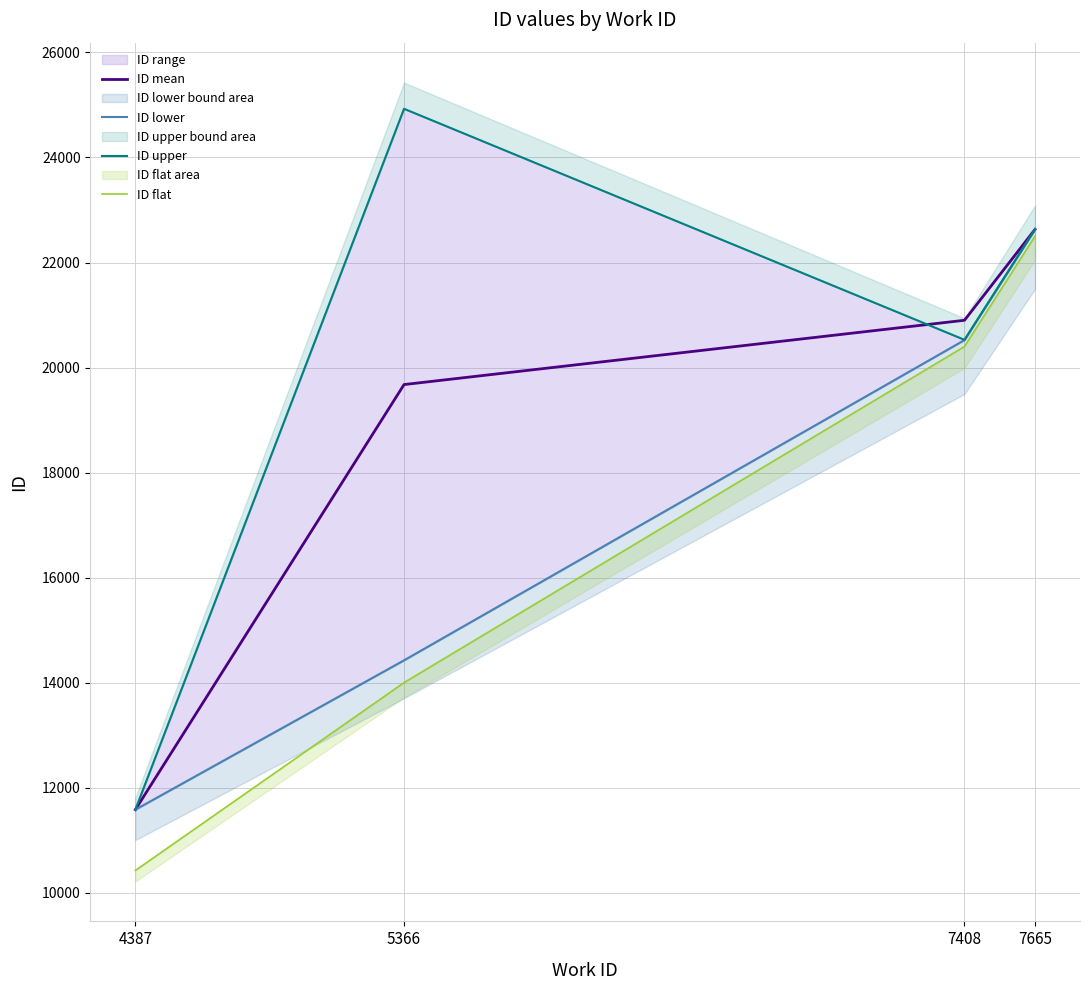

Reading left to right, transcribe all the data shown in this chart.

ID mean: 4387=11581.0	5366=19676.0	7408=20900.0	7665=22631.0
ID lower: 4387=11581.0	5366=14425.0	7408=20523.0	7665=22628.0
ID upper: 4387=11581.0	5366=24927.0	7408=20528.0	7665=22634.0
ID flat: 4387=10422.9	5366=14000.0	7408=20400.0	7665=22500.0